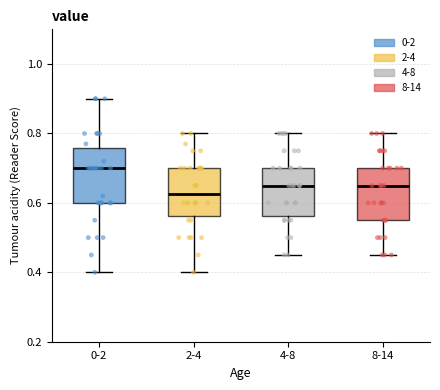

Which box has the highest median line?

0-2